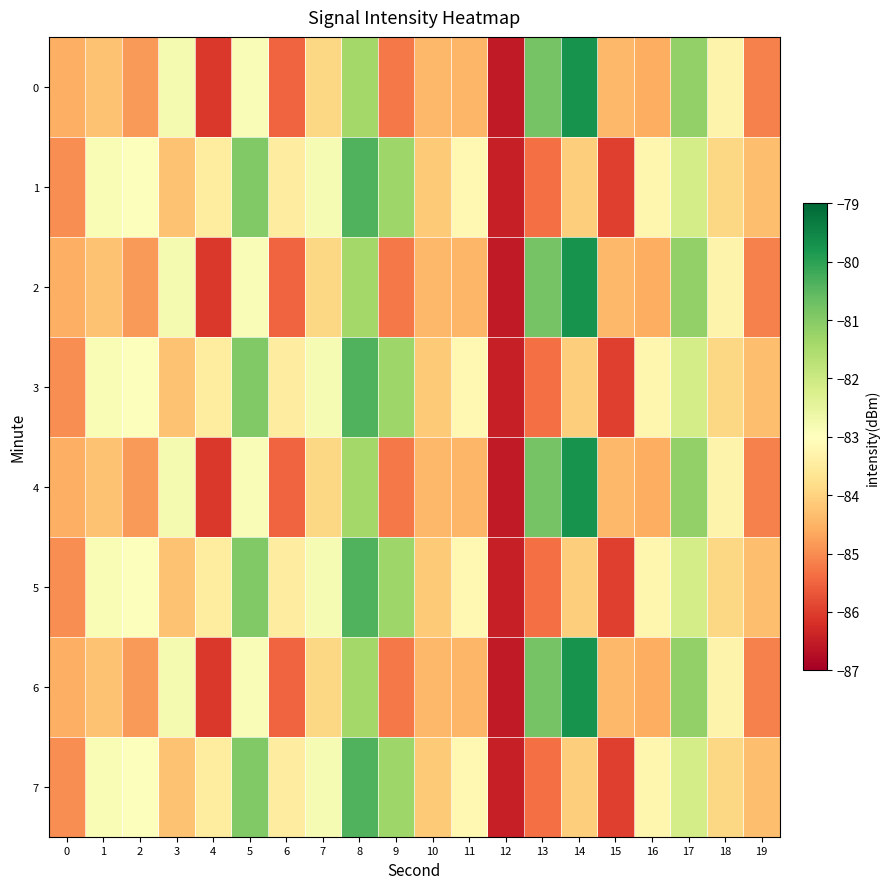

Which has a higher value, 9 or 18?

18